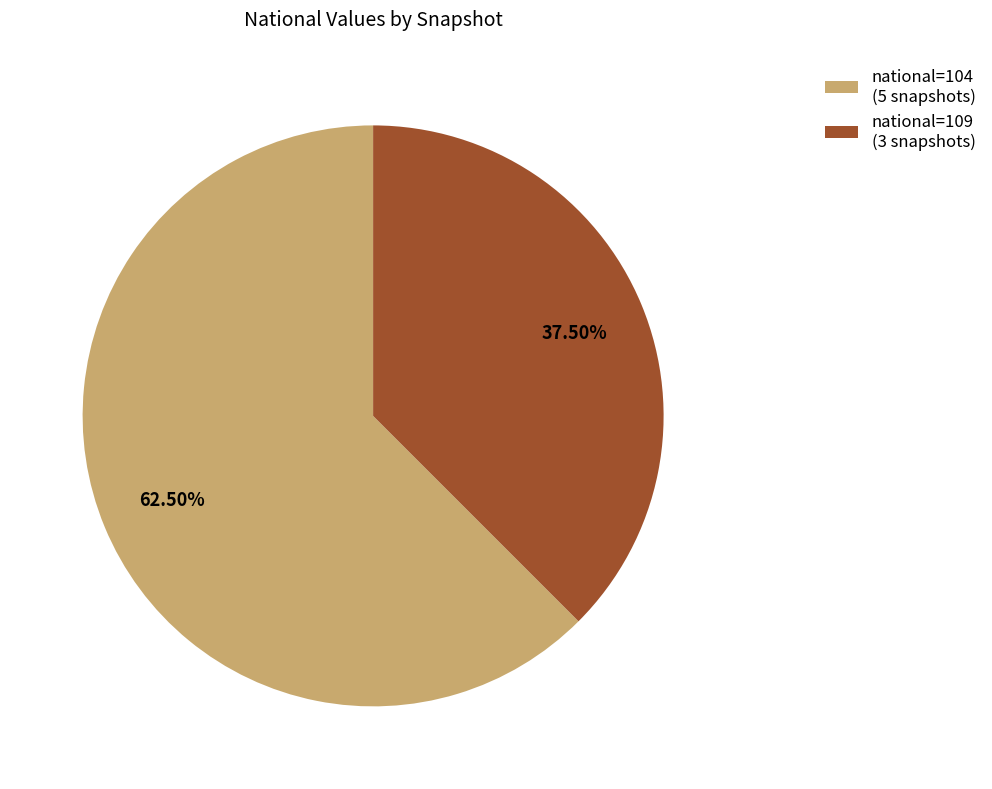

Which has a higher value, national=104 (5 snapshots) or national=109 (3 snapshots)?

national=104 (5 snapshots)